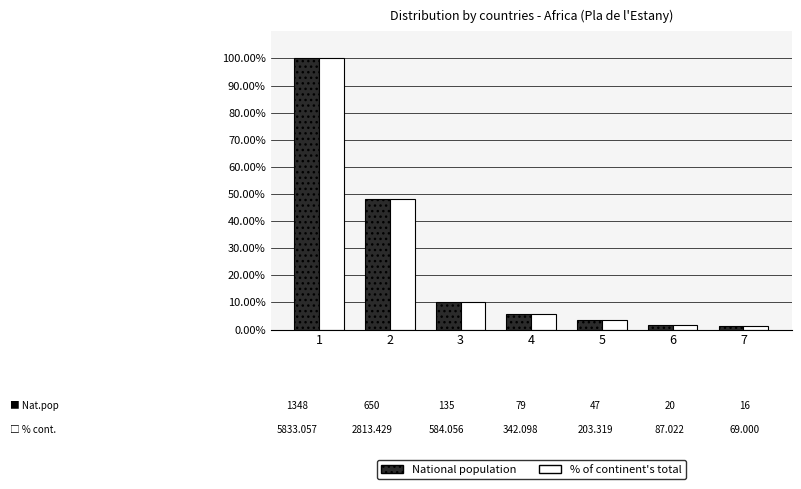

True or false: % of continent's total has a value of 5.9 at 4.

True